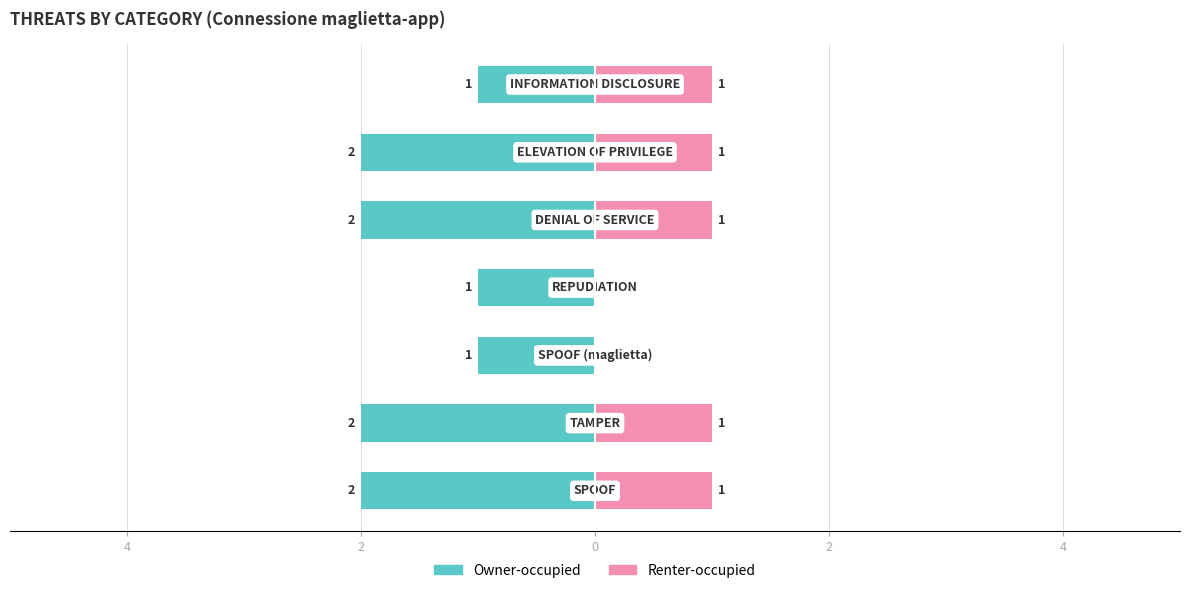

Which series changed the most between 4 and 0?

Owner-occupied